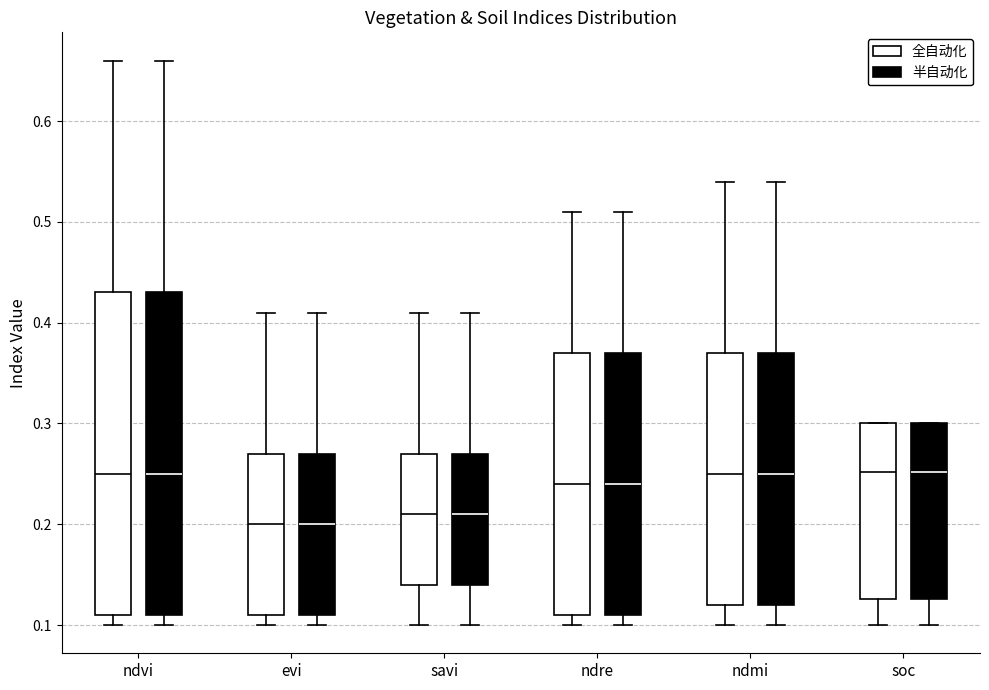

Reading left to right, read every box against the y-axis: the position of its median line, the range the box covers, and the ends of its whiskers. The values are not printed on the chart, so give them approximately, as read against the axis.

ndvi (全自动化): median 0.25, box 0.11 to 0.43, whiskers 0.10 to 0.66
ndvi (半自动化): median 0.25, box 0.11 to 0.43, whiskers 0.10 to 0.66
evi (全自动化): median 0.20, box 0.11 to 0.27, whiskers 0.10 to 0.41
evi (半自动化): median 0.20, box 0.11 to 0.27, whiskers 0.10 to 0.41
savi (全自动化): median 0.21, box 0.14 to 0.27, whiskers 0.10 to 0.41
savi (半自动化): median 0.21, box 0.14 to 0.27, whiskers 0.10 to 0.41
ndre (全自动化): median 0.24, box 0.11 to 0.37, whiskers 0.10 to 0.51
ndre (半自动化): median 0.24, box 0.11 to 0.37, whiskers 0.10 to 0.51
ndmi (全自动化): median 0.25, box 0.12 to 0.37, whiskers 0.10 to 0.54
ndmi (半自动化): median 0.25, box 0.12 to 0.37, whiskers 0.10 to 0.54
soc (全自动化): median 0.25, box 0.13 to 0.30, whiskers 0.10 to 0.30
soc (半自动化): median 0.25, box 0.13 to 0.30, whiskers 0.10 to 0.30